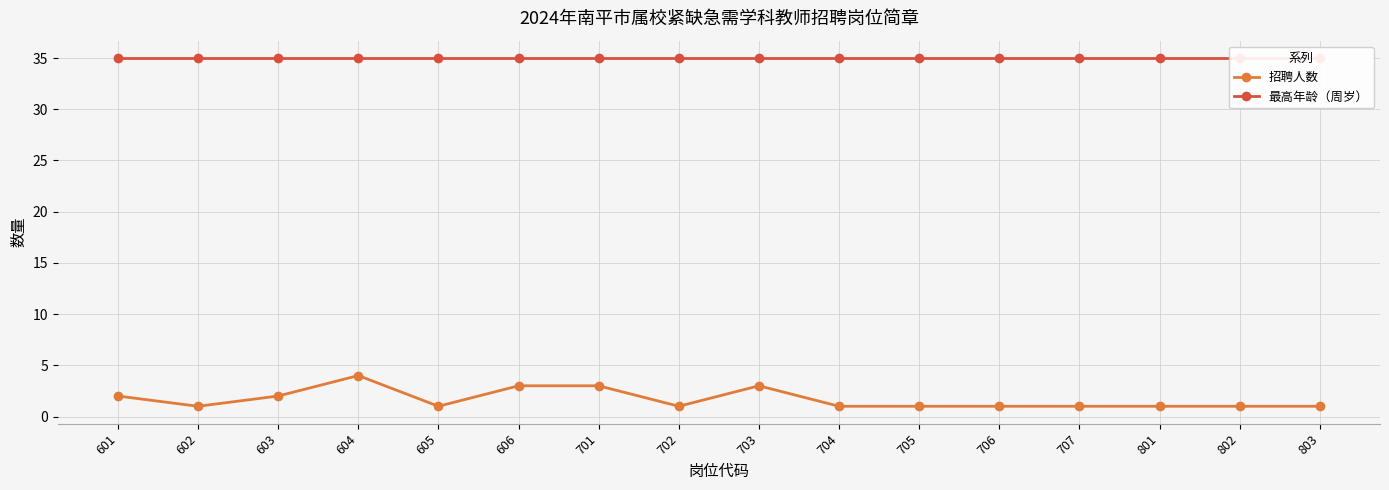

How many values in the 招聘人数 series exceed 1?

6